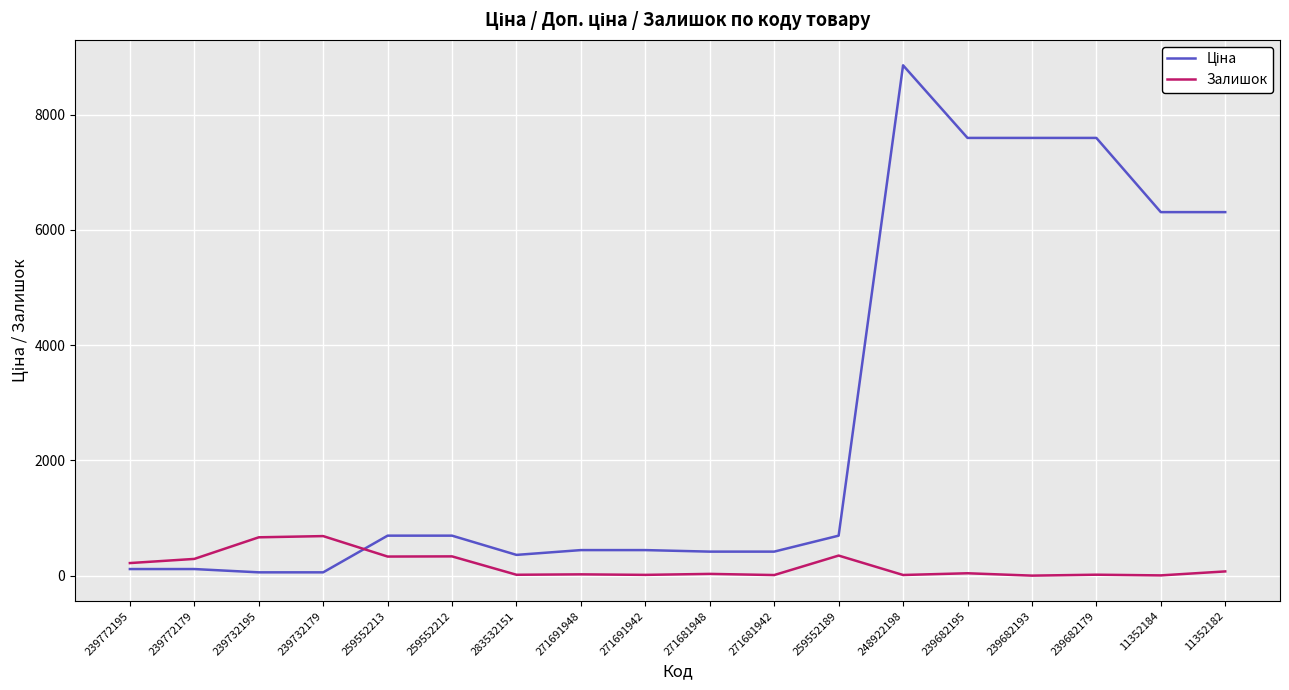

True or false: Залишок has a value of 73.0 at 11352182.

True